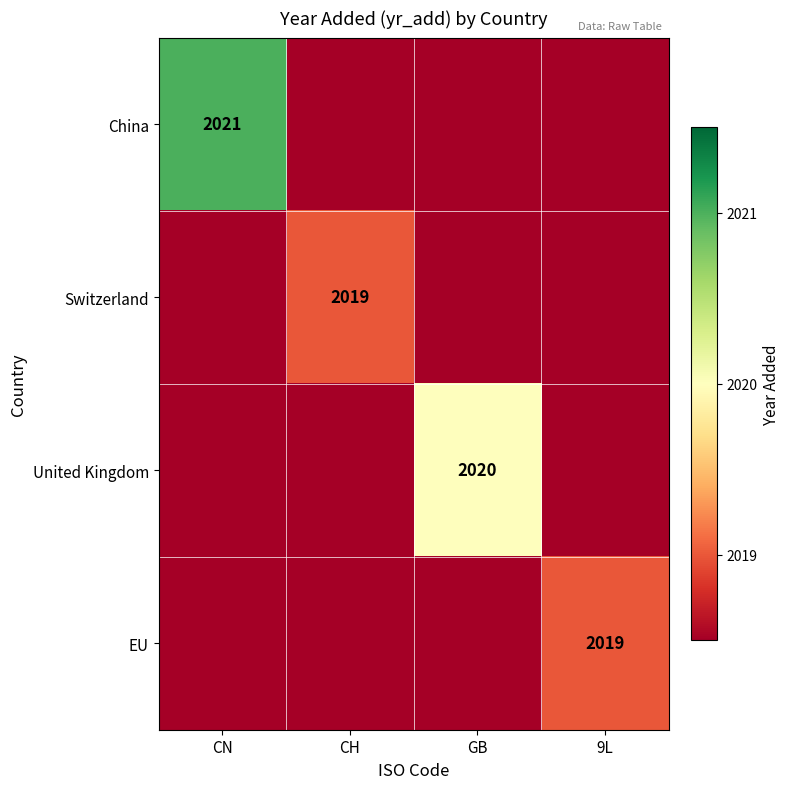

The United Kingdom series shows 2020 at GB. True or false?

True